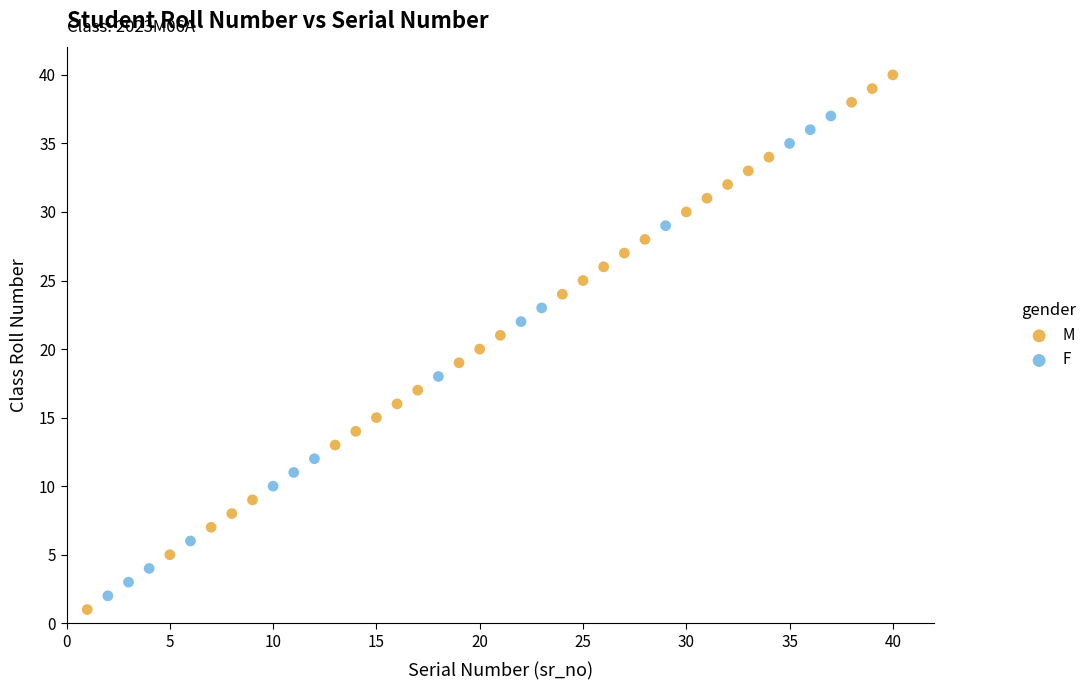

Which series has the largest Y range (max minus min)?

M